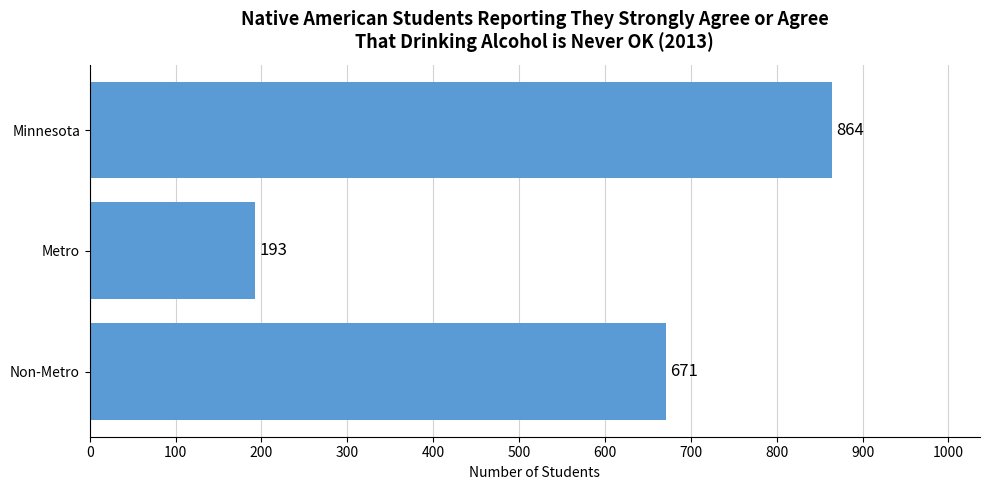

The value at Non-Metro is 671. True or false?

True